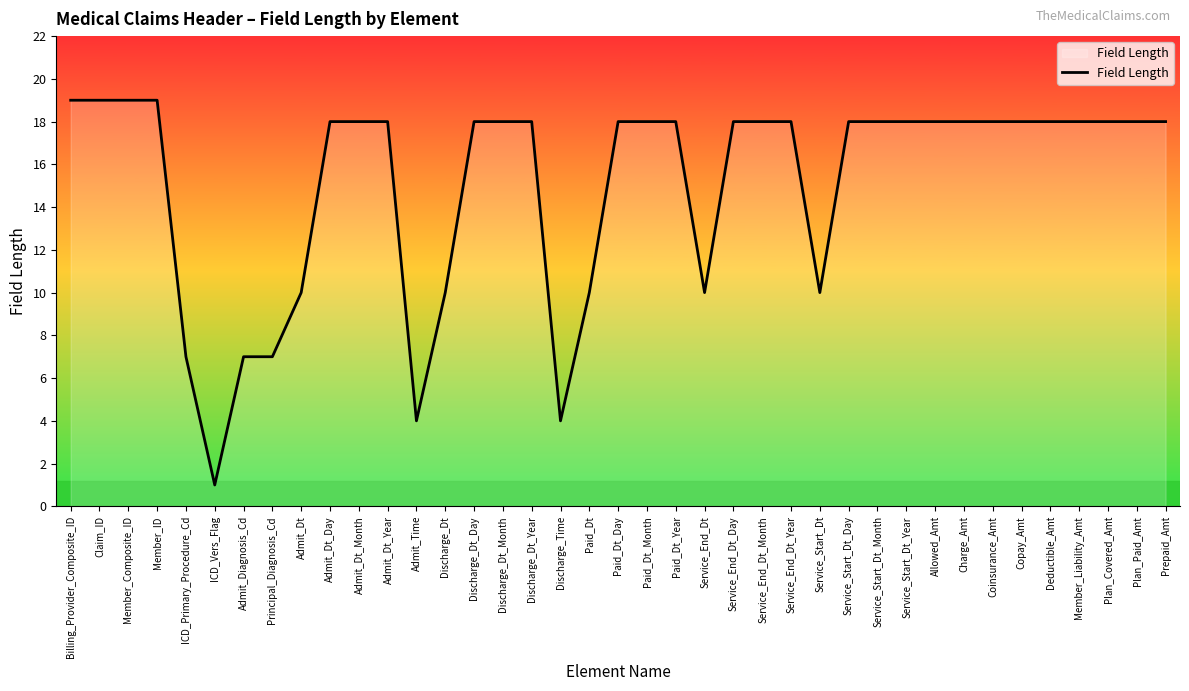

The value at ICD_Vers_Flag is 1. True or false?

True